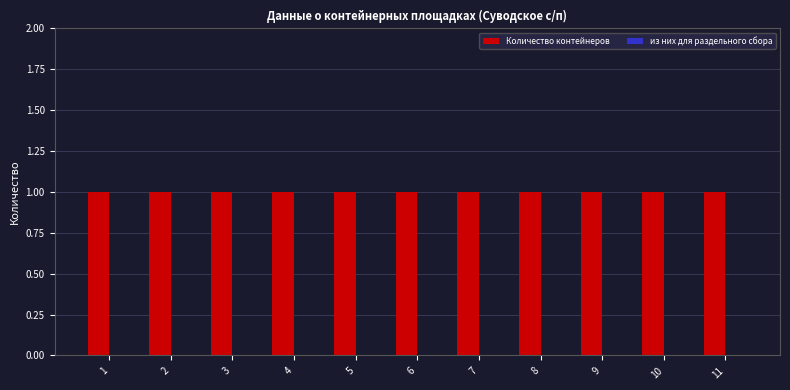

What are all the series names shown in the legend?

Количество контейнеров, из них для раздельного сбора